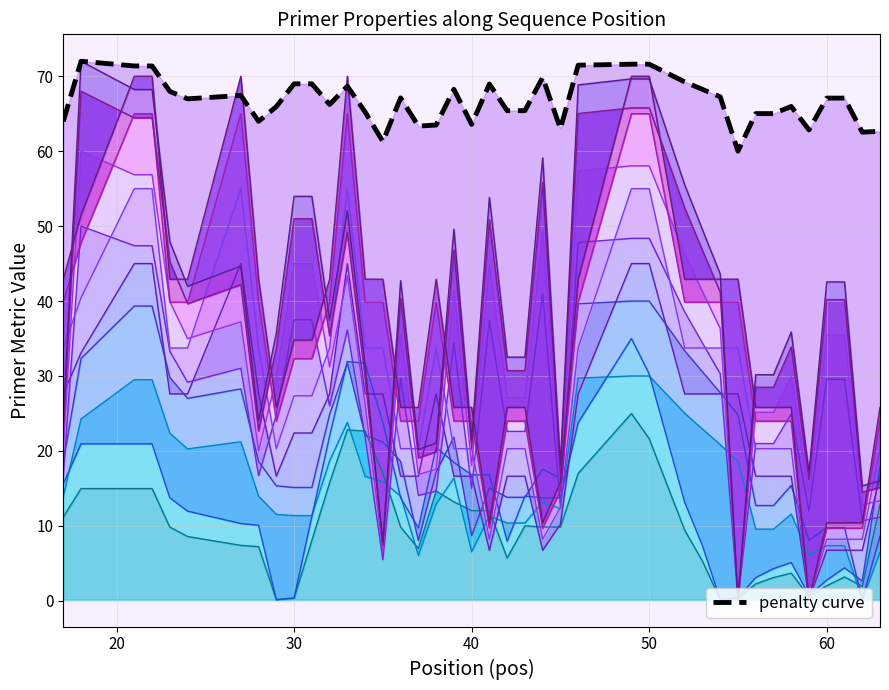

What is the value of the PRIMER_LEFT_0_GC_PERCENT point at the 12th from the left?

27.6